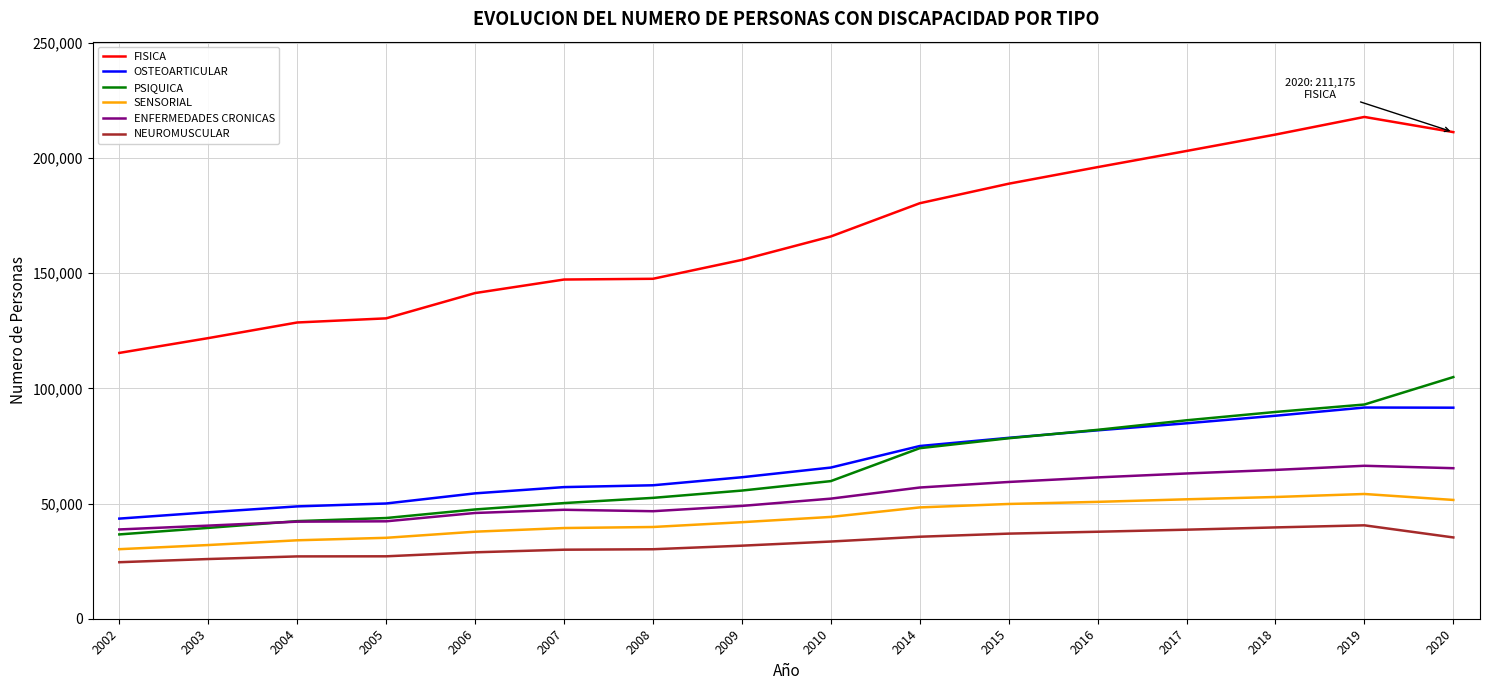

True or false: SENSORIAL and FISICA intersect in this chart.

False